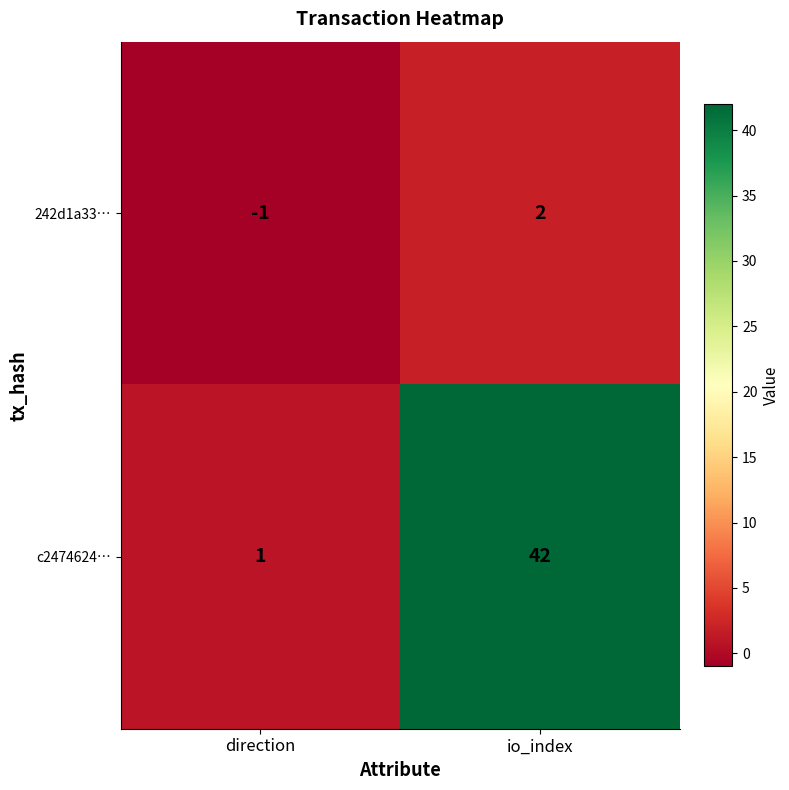

Between direction and io_index, which series saw the biggest shift?

c2474624…